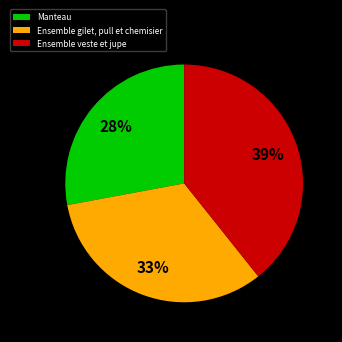

Is there a majority slice in this chart?

No